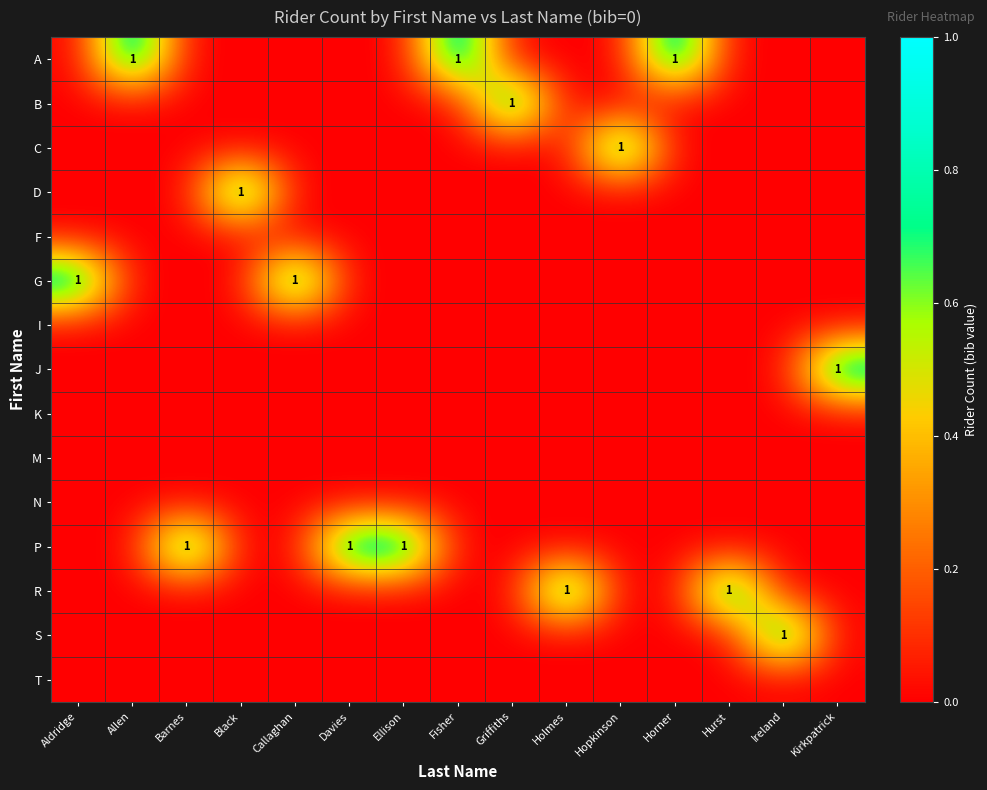

Which category has the lowest value across all series?

Aldridge